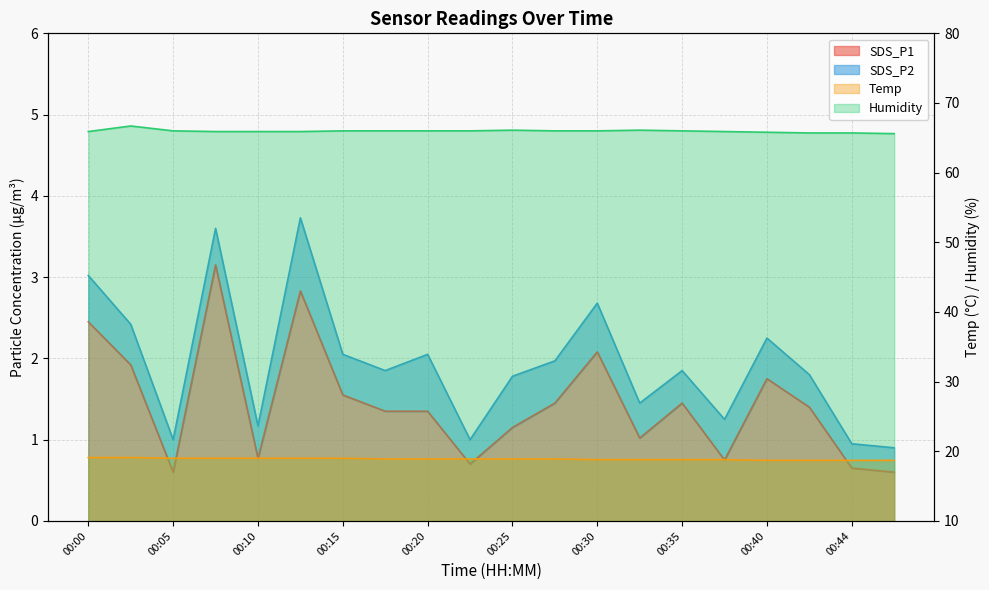

Count the number of categories in the chart.

20